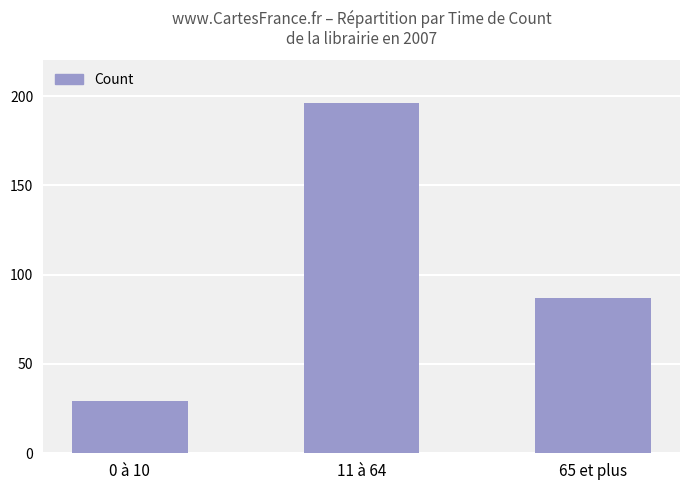

Where is the data nearest to the value 112?

65 et plus